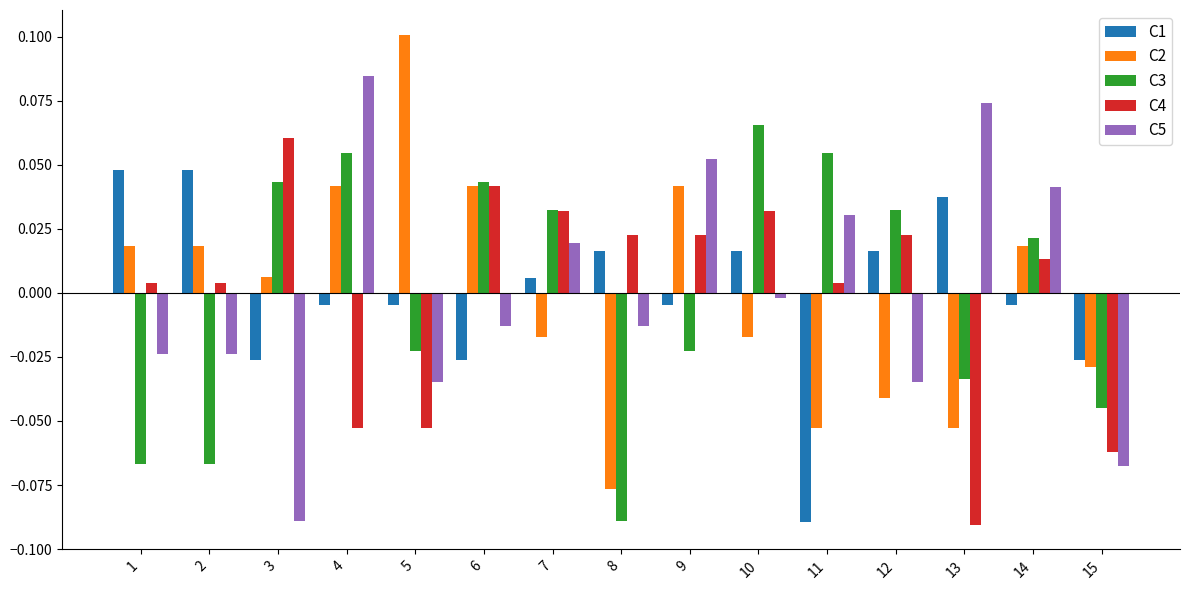

Which category has the highest value in the C5 series?

4